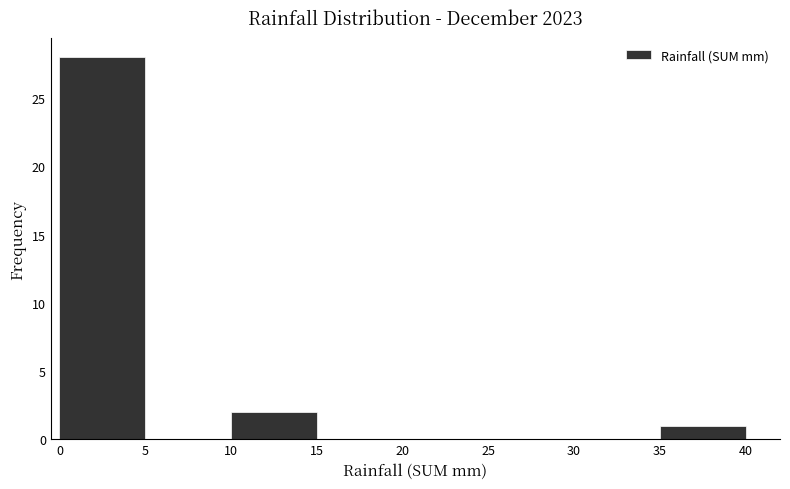

Reading left to right, transcribe this chart: for each bar, give the range it covers on the x-axis and its height. The values are not printed on the chart, so give them approximately, as read against the axis.

0 to 5: 28
5 to 10: 0
10 to 15: 2
15 to 20: 0
20 to 25: 0
25 to 30: 0
30 to 35: 0
35 to 40: 1